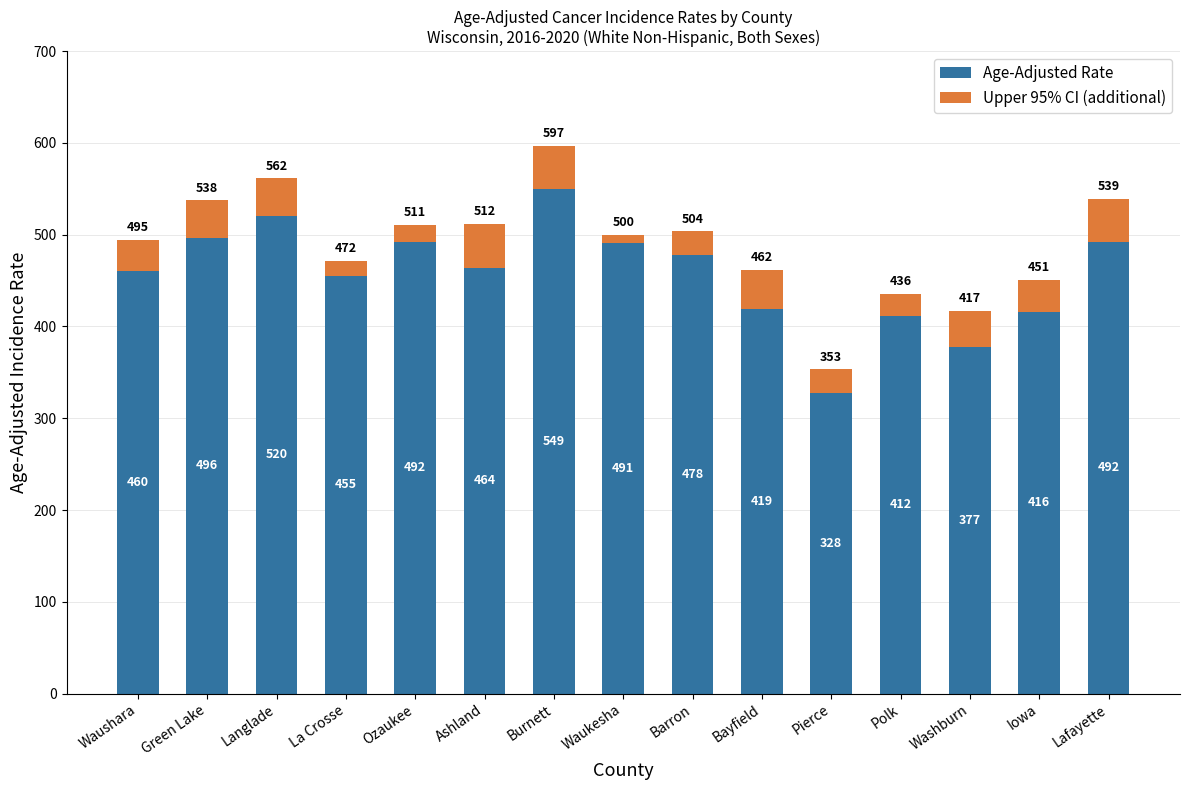

The Age-Adjusted Rate series shows 377.2 at Washburn. True or false?

True